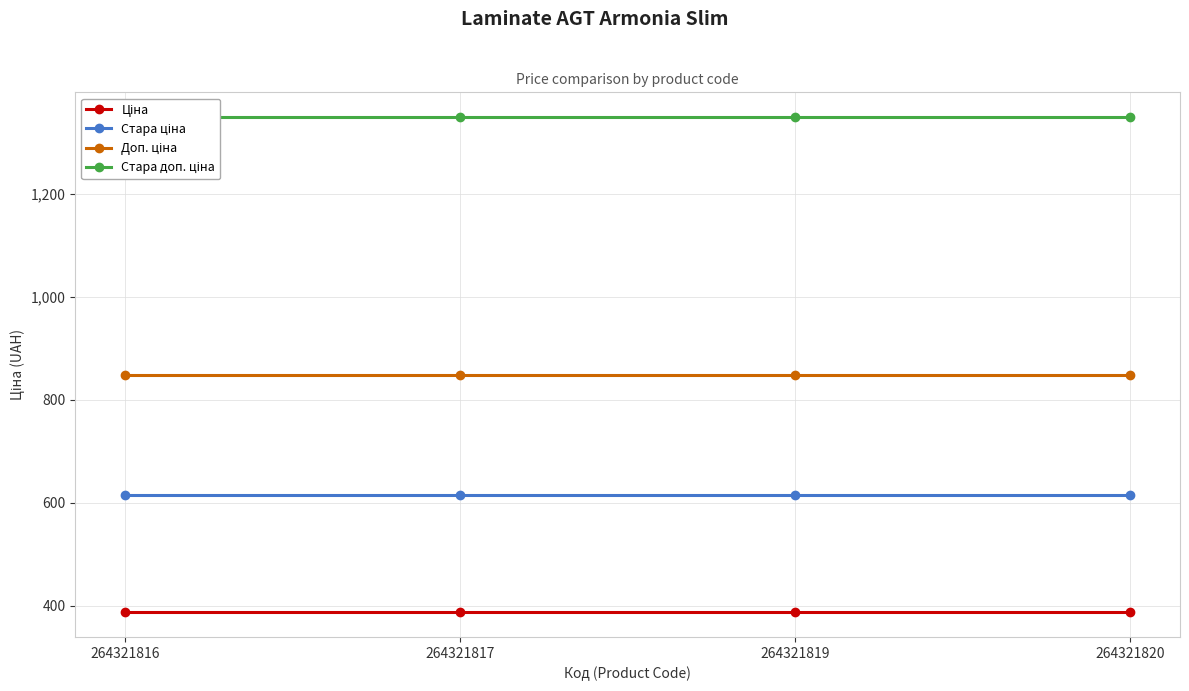

List the series in order of their peak value, lowest first.

Ціна, Стара ціна, Доп. ціна, Стара доп. ціна